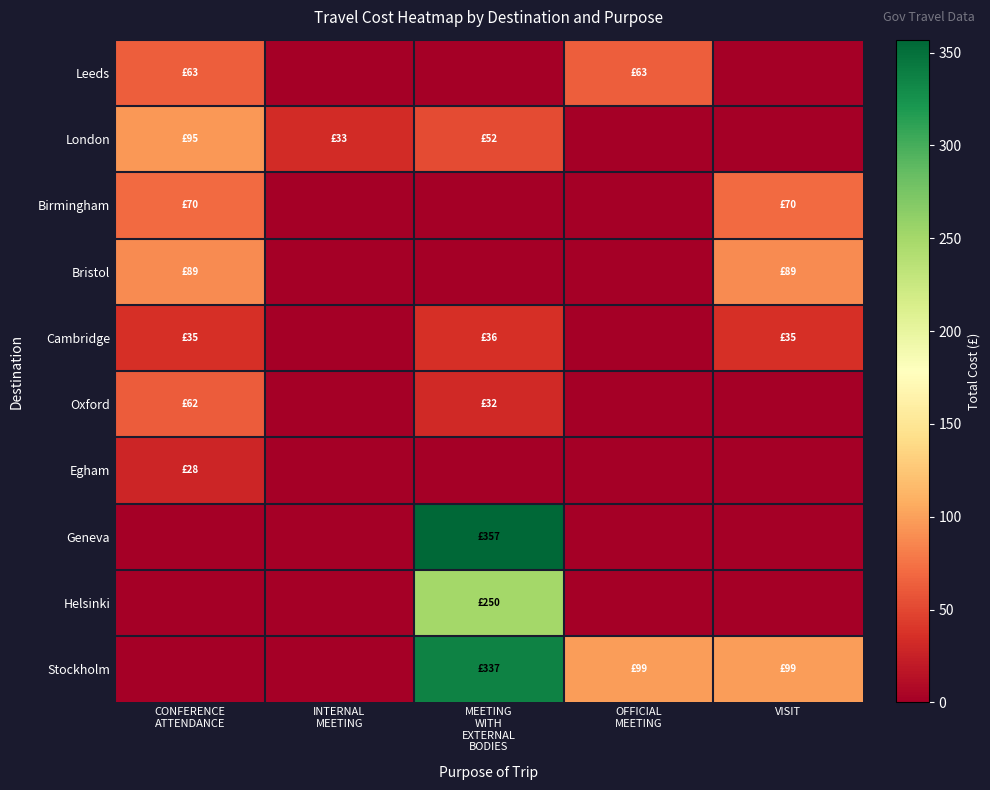

Reading left to right, what are all the values shown in this chart?

Leeds: CONFERENCE
ATTENDANCE=63	INTERNAL
MEETING=0	MEETING
WITH
EXTERNAL
BODIES=0	OFFICIAL
MEETING=63	VISIT=0
London: CONFERENCE
ATTENDANCE=95	INTERNAL
MEETING=33	MEETING
WITH
EXTERNAL
BODIES=52	OFFICIAL
MEETING=0	VISIT=0
Birmingham: CONFERENCE
ATTENDANCE=70	INTERNAL
MEETING=0	MEETING
WITH
EXTERNAL
BODIES=0	OFFICIAL
MEETING=0	VISIT=70
Bristol: CONFERENCE
ATTENDANCE=89	INTERNAL
MEETING=0	MEETING
WITH
EXTERNAL
BODIES=0	OFFICIAL
MEETING=0	VISIT=89
Cambridge: CONFERENCE
ATTENDANCE=35	INTERNAL
MEETING=0	MEETING
WITH
EXTERNAL
BODIES=36	OFFICIAL
MEETING=0	VISIT=35
Oxford: CONFERENCE
ATTENDANCE=62	INTERNAL
MEETING=0	MEETING
WITH
EXTERNAL
BODIES=32	OFFICIAL
MEETING=0	VISIT=0
Egham: CONFERENCE
ATTENDANCE=28	INTERNAL
MEETING=0	MEETING
WITH
EXTERNAL
BODIES=0	OFFICIAL
MEETING=0	VISIT=0
Geneva: CONFERENCE
ATTENDANCE=0	INTERNAL
MEETING=0	MEETING
WITH
EXTERNAL
BODIES=357	OFFICIAL
MEETING=0	VISIT=0
Helsinki: CONFERENCE
ATTENDANCE=0	INTERNAL
MEETING=0	MEETING
WITH
EXTERNAL
BODIES=250	OFFICIAL
MEETING=0	VISIT=0
Stockholm: CONFERENCE
ATTENDANCE=0	INTERNAL
MEETING=0	MEETING
WITH
EXTERNAL
BODIES=337	OFFICIAL
MEETING=99	VISIT=99